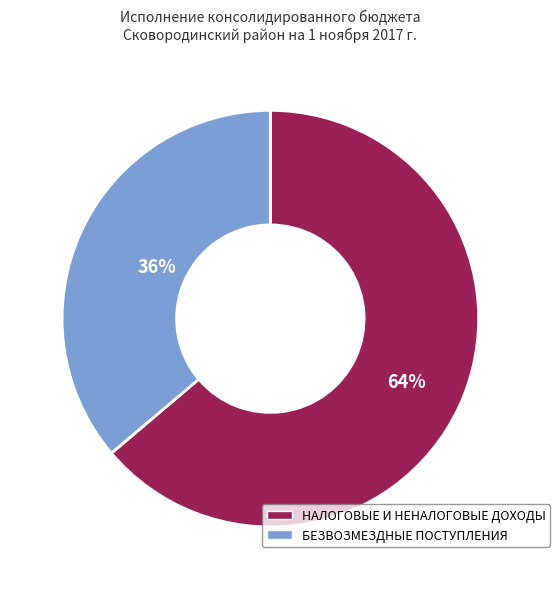

Rank the categories by value from highest to lowest.

НАЛОГОВЫЕ И НЕНАЛОГОВЫЕ ДОХОДЫ, БЕЗВОЗМЕЗДНЫЕ ПОСТУПЛЕНИЯ